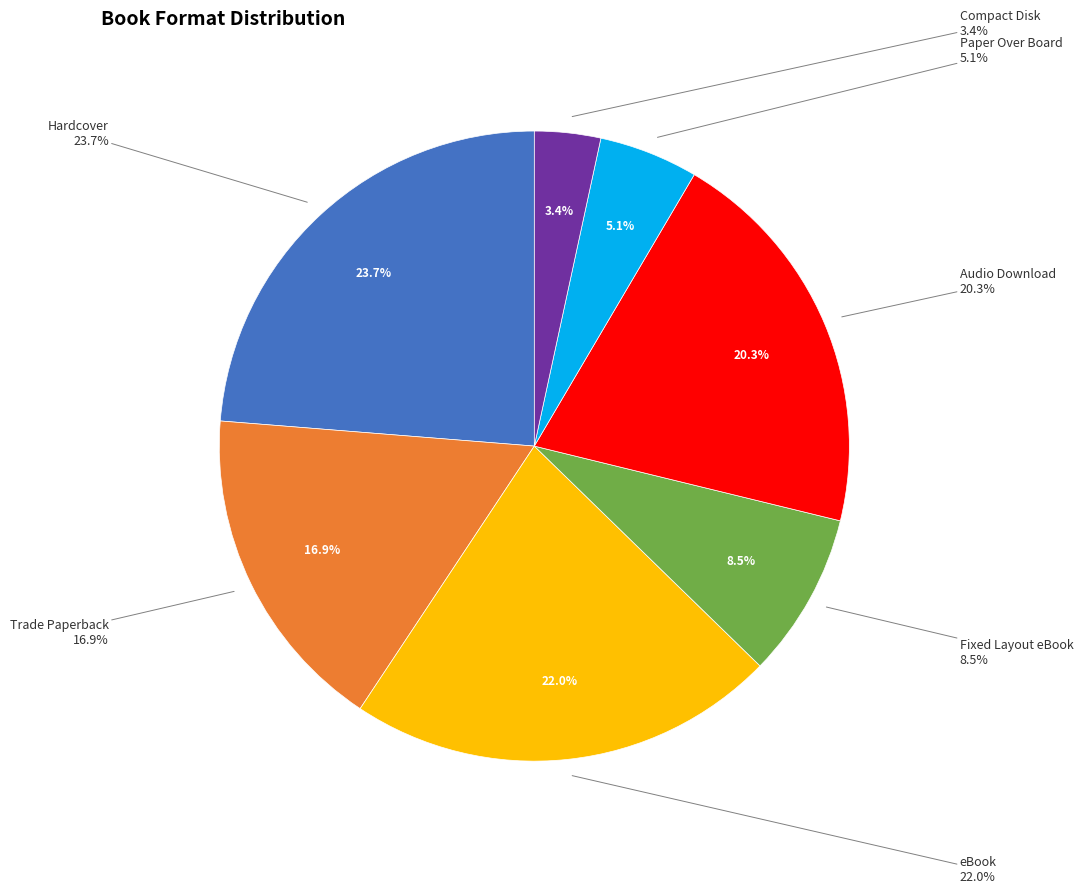

To the nearest percent, what is the combined percentage of Compact Disk and Hardcover?

27%